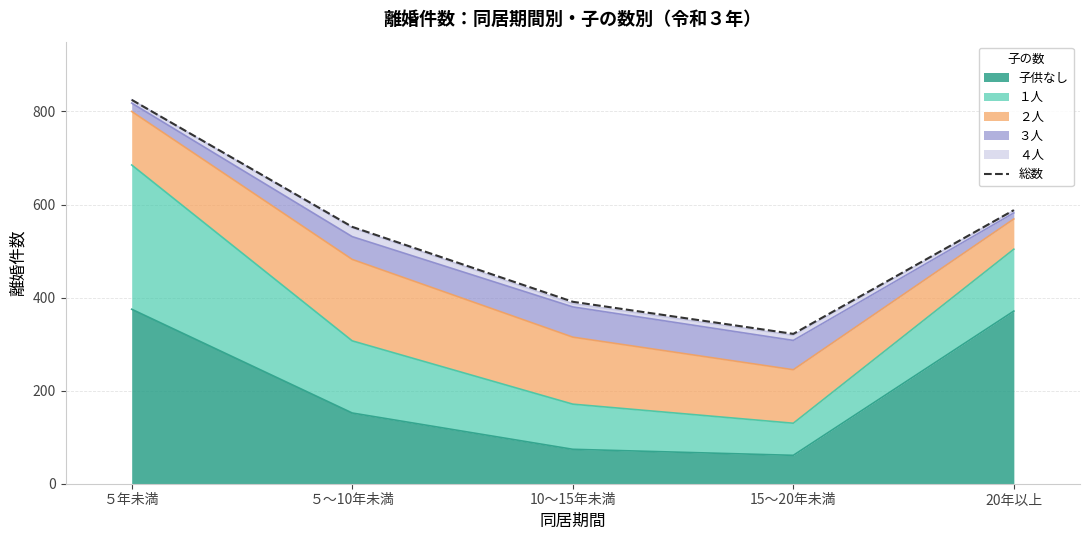

At which category does the chart reach its peak across all series?

５年未満